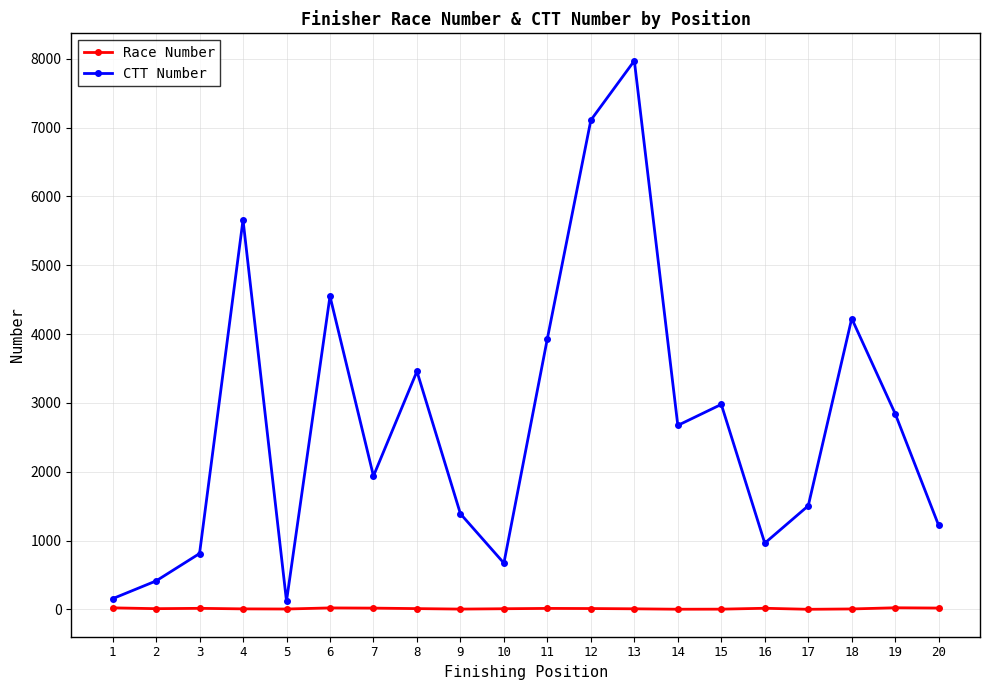

At which category does CTT Number reach its first local valley?

5